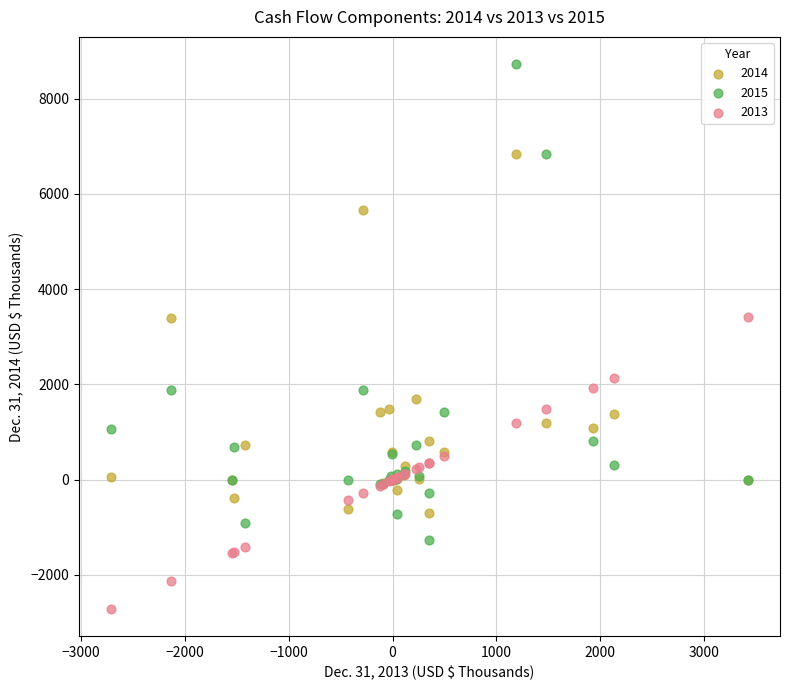

What are all the series names shown in the legend?

2014, 2015, 2013